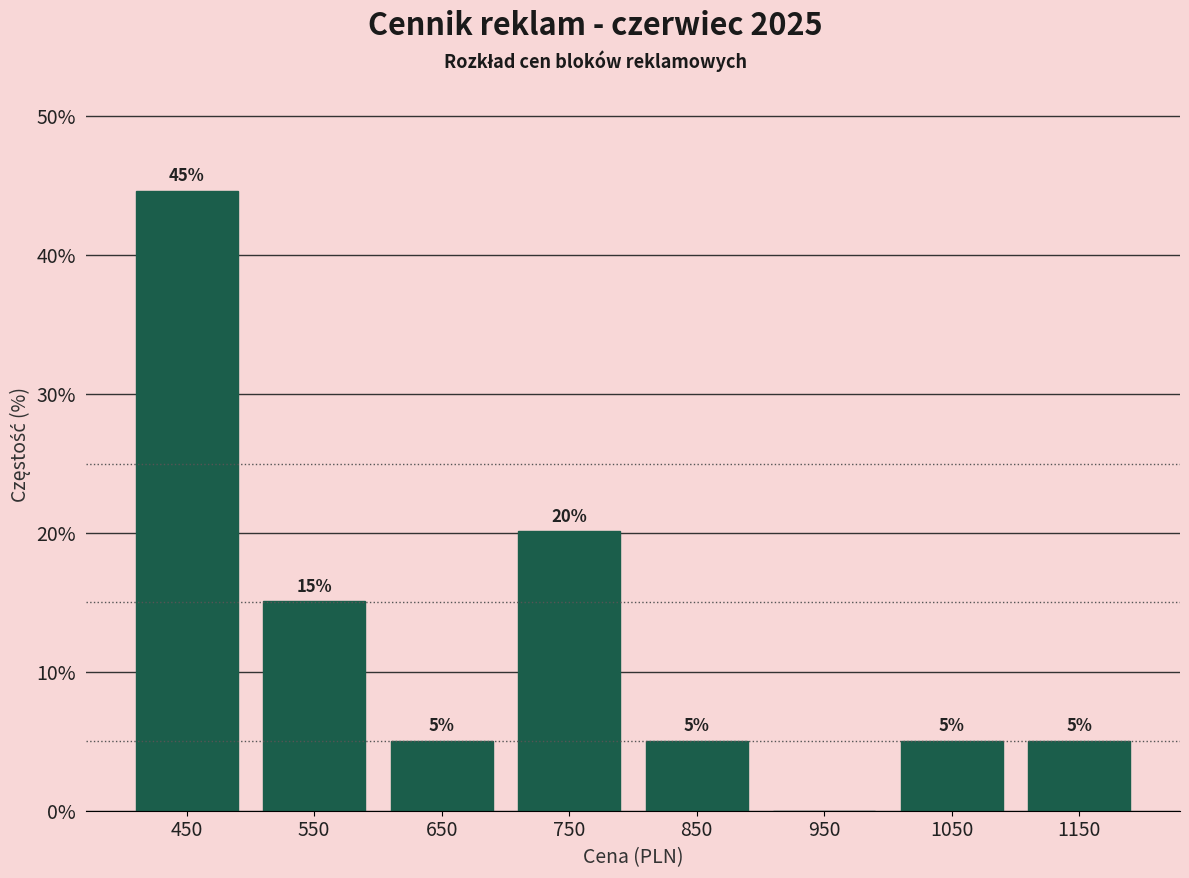

Over which range of the x-axis is the bar tallest?

400 to 500